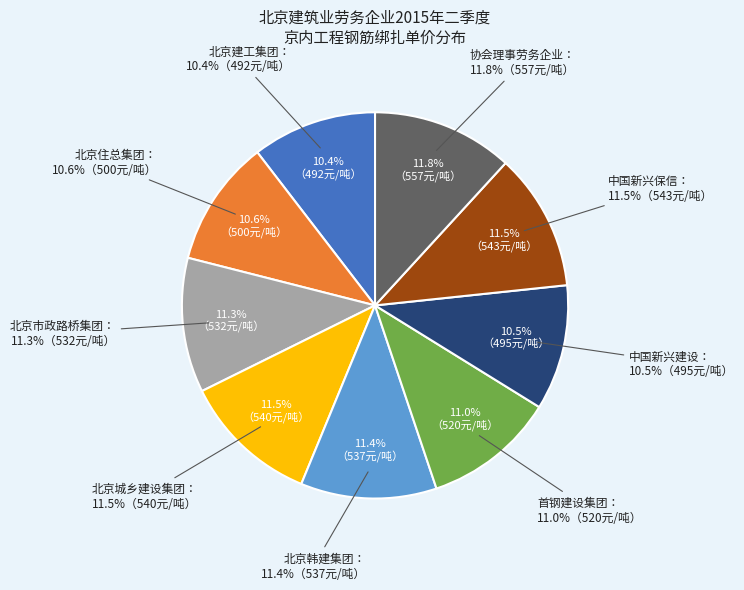

What percentage is NOT represented by 首钢建设集团?

89.0%